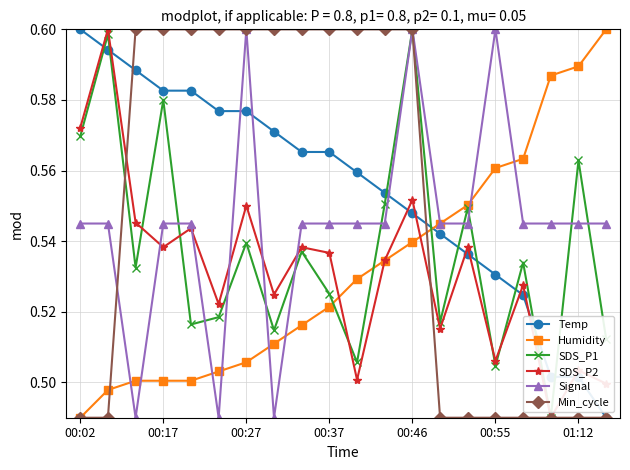

At how many categories does at least one series exceed 0?

20